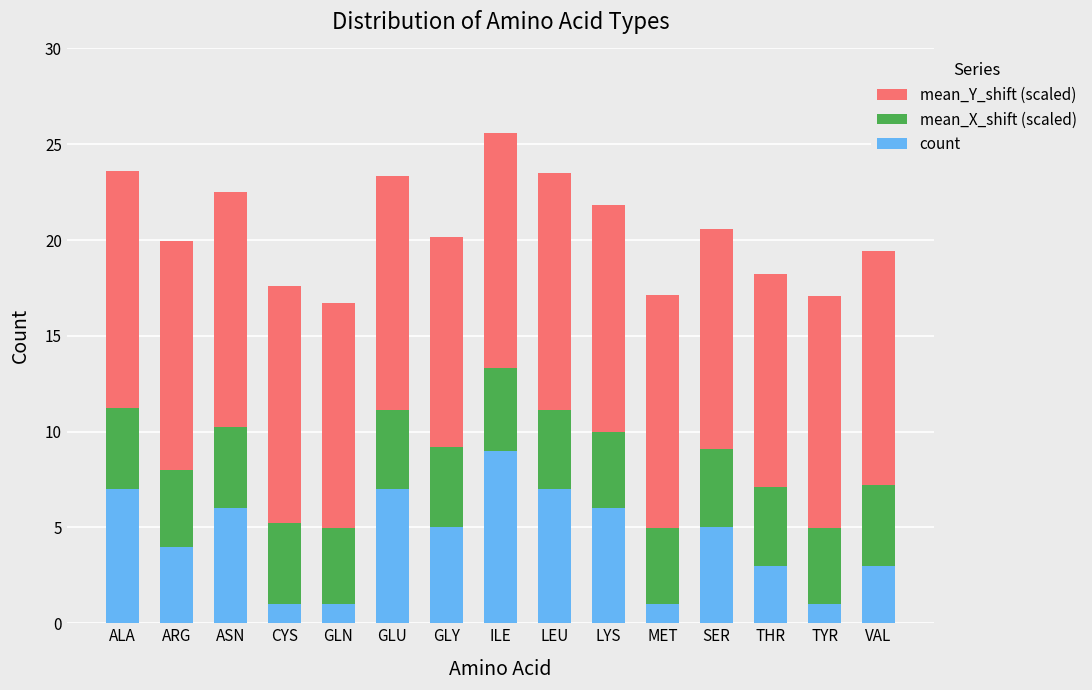

What is the maximum value for count?

9.0